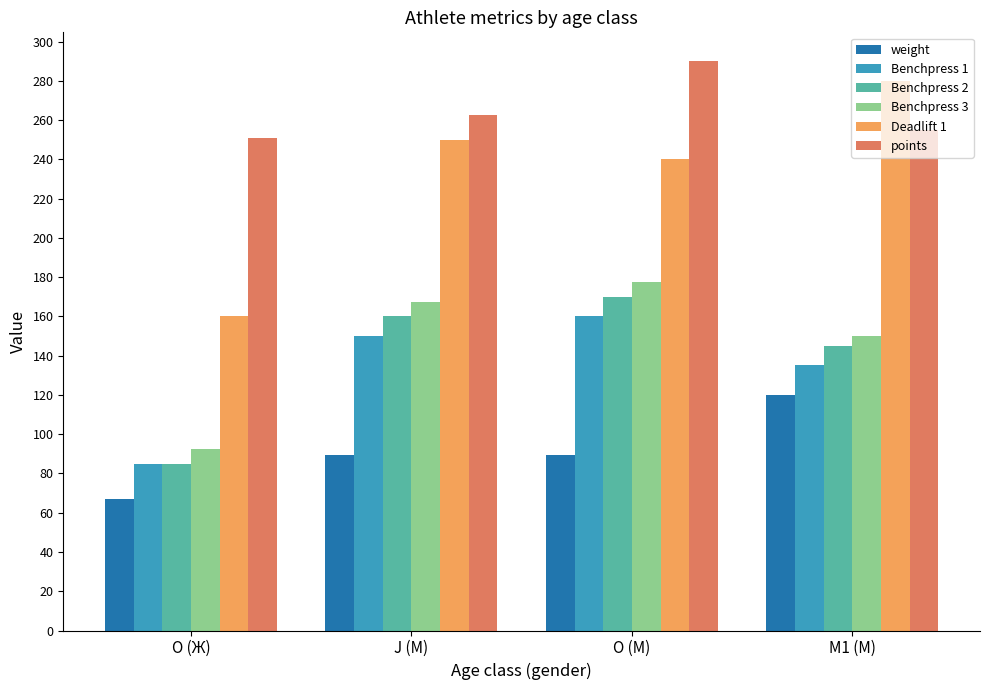

What is the total value across all series at O (Ж)?

740.7